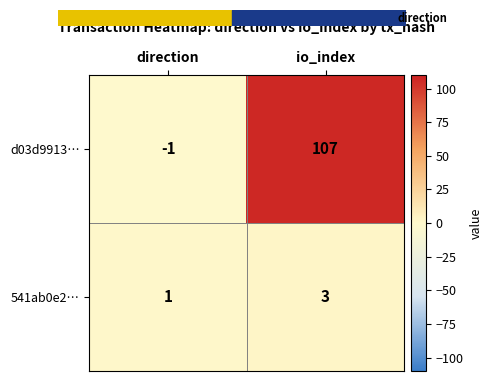

Reading left to right, what are all the values shown in this chart?

d03d9913…: -1	107
541ab0e2…: 1	3